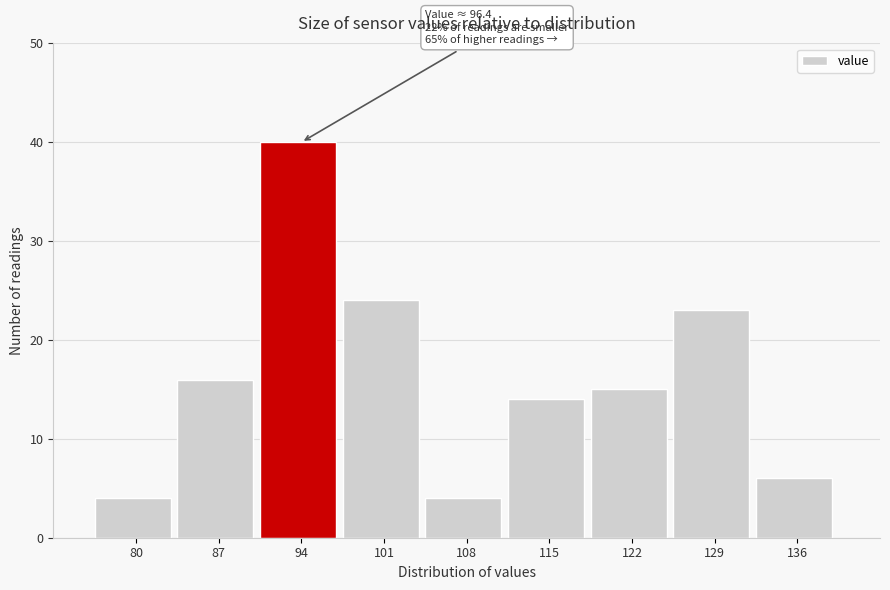

Reading left to right, what are all the values shown in this chart?

4	16	40	24	4	14	15	23	6